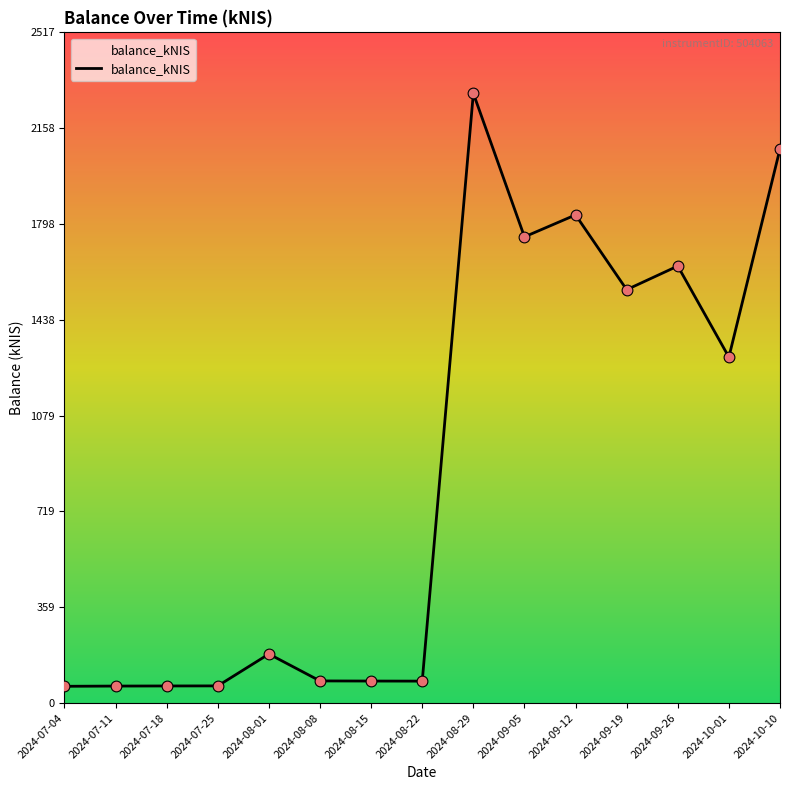

Approximately how many times larger is the value at 2024-08-29 compared to 2024-07-18?

35.8